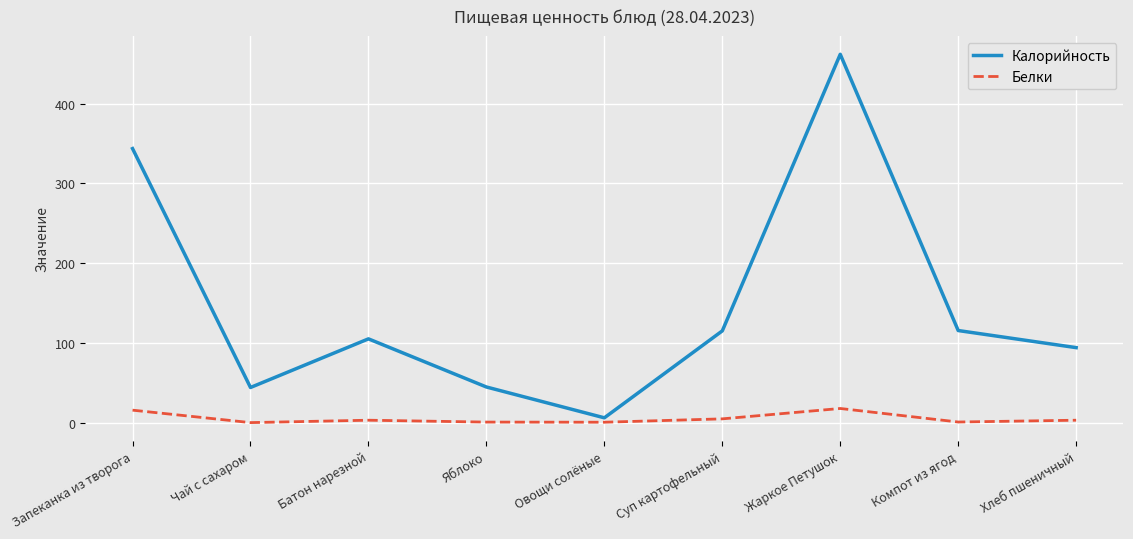

How many lines are shown in the chart?

2